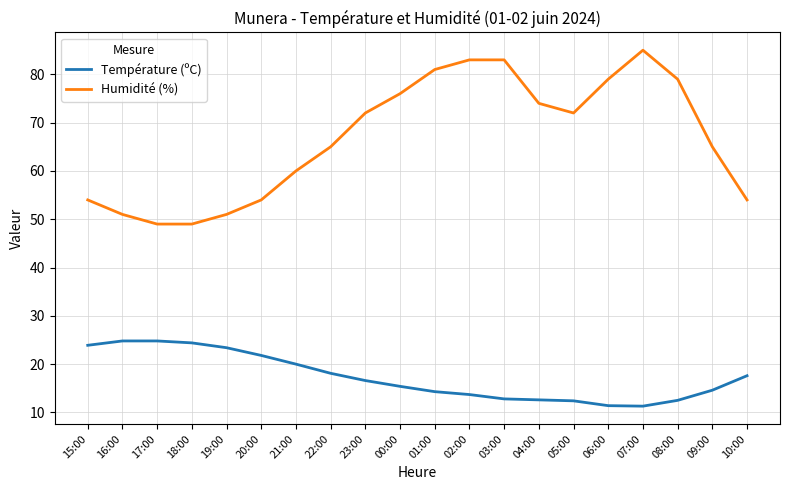

List the series in order of their peak value, lowest first.

Température (ºC), Humidité (%)